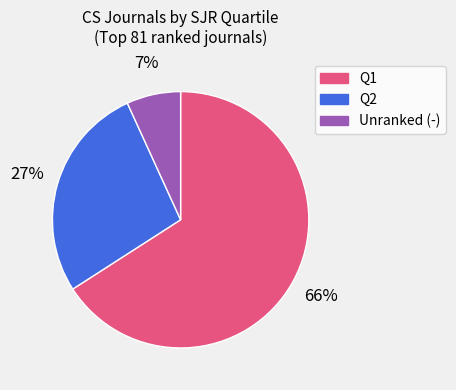

Is there a majority slice in this chart?

Yes